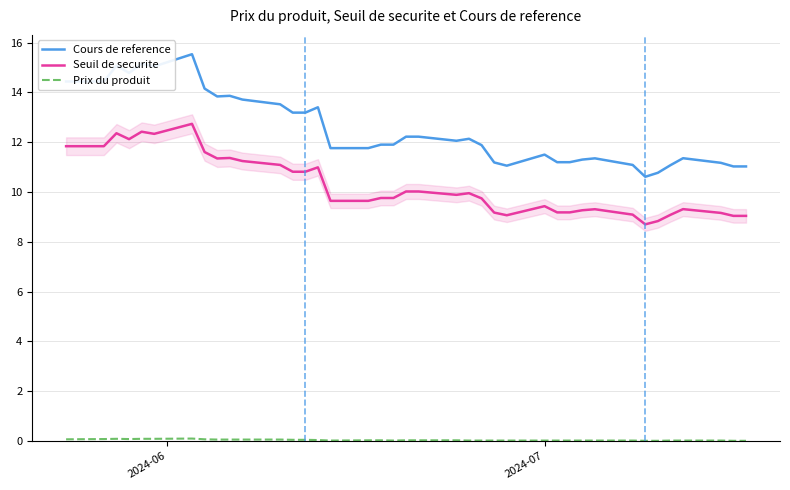

What is the difference between the maximum and minimum values in the Cours de reference series?

4.9